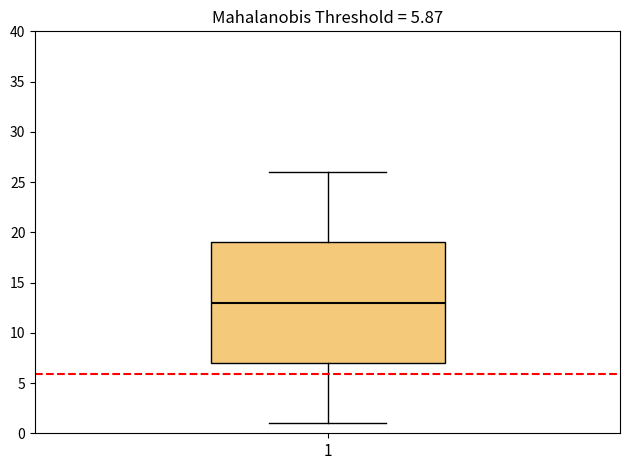

Read this box plot against the y-axis: the position of the median line, the range covered by the box, and the ends of both whiskers. The values are not printed on the chart, so give them approximately, as read against the axis.

median 13, box 7 to 19, whiskers 1 to 26